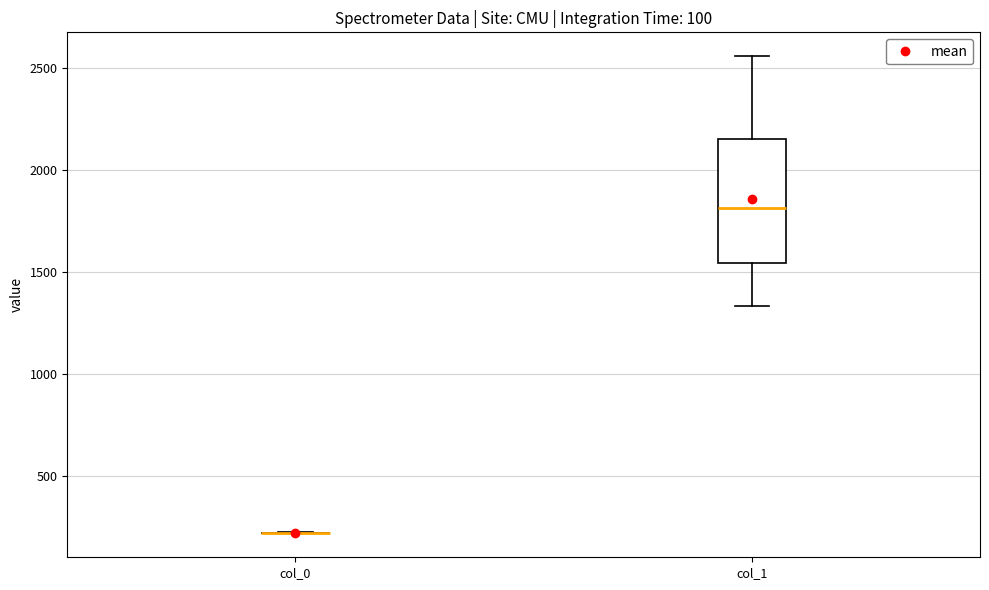

Reading left to right, transcribe this box plot: for each box, give where its median line is, the range the box spans, and where its two whiskers end, as read against the y-axis. The values are not printed on the chart, so give them approximately, as read against the axis.

col_0: box collapsed to a line at 200, whiskers 200 to 200
col_1: median 1800, box 1550 to 2150, whiskers 1350 to 2550